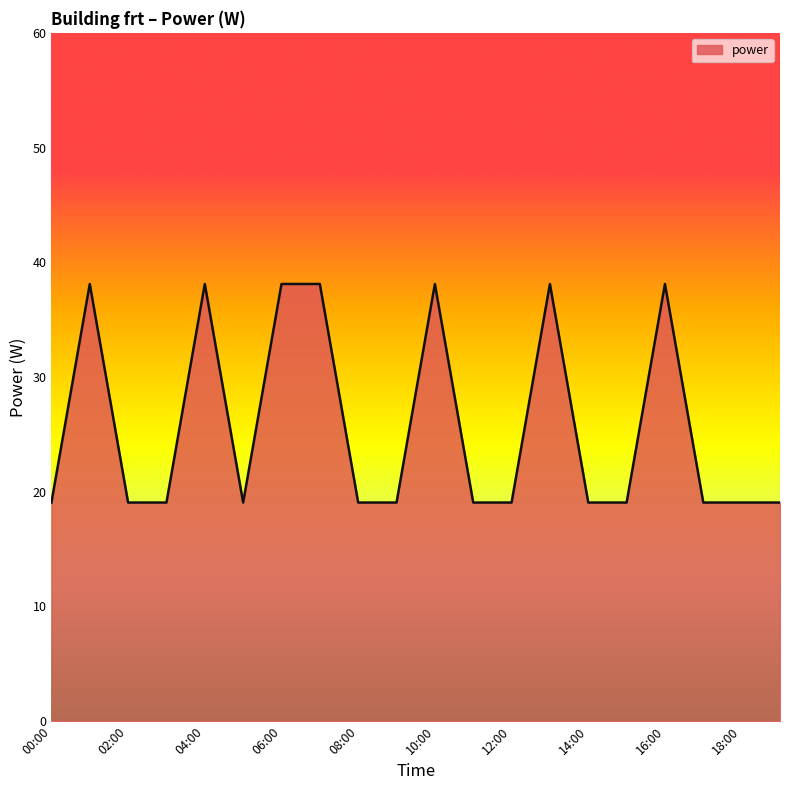

What is the maximum value shown in the chart?

38.1